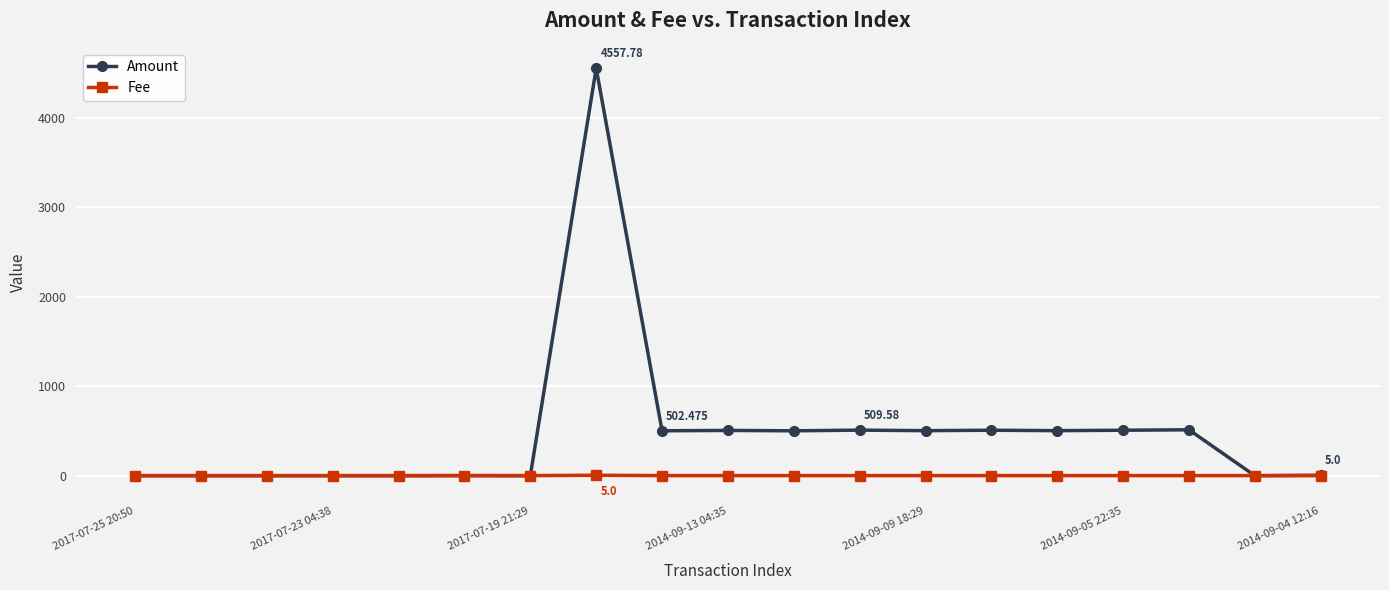

What are all the series names shown in the legend?

Amount, Fee